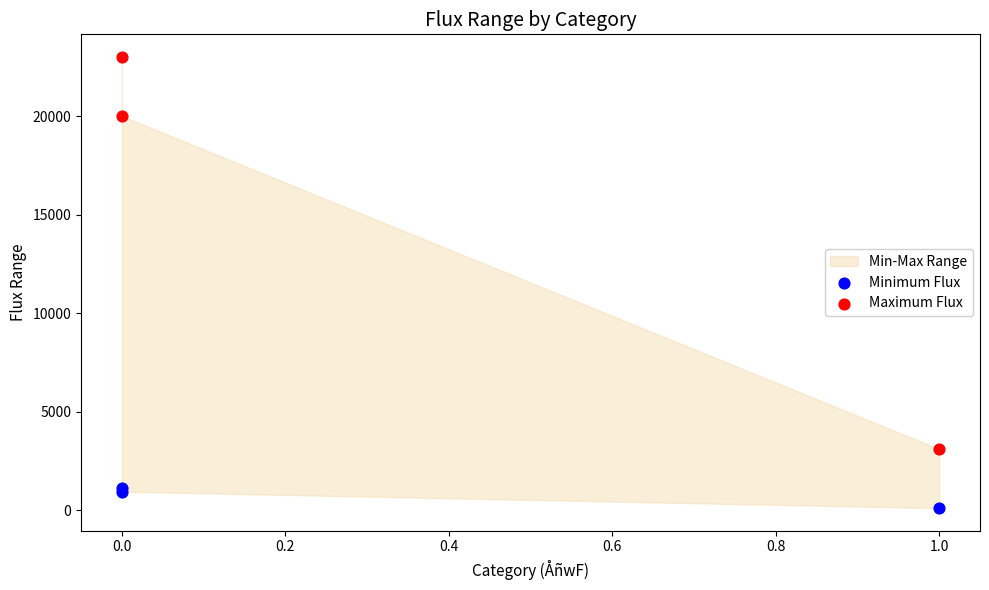

In the Maximum Flux series, what Y value is closest to 13050?

20000